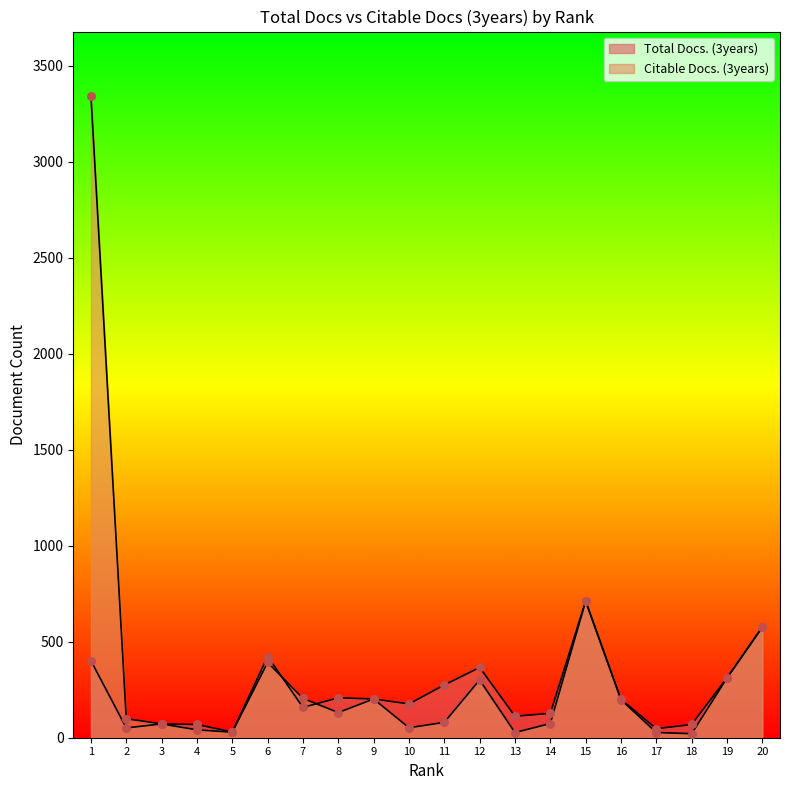

Is the value of Citable Docs. (3years) at 17 greater than the value of Total Docs. (3years) at 6?

No